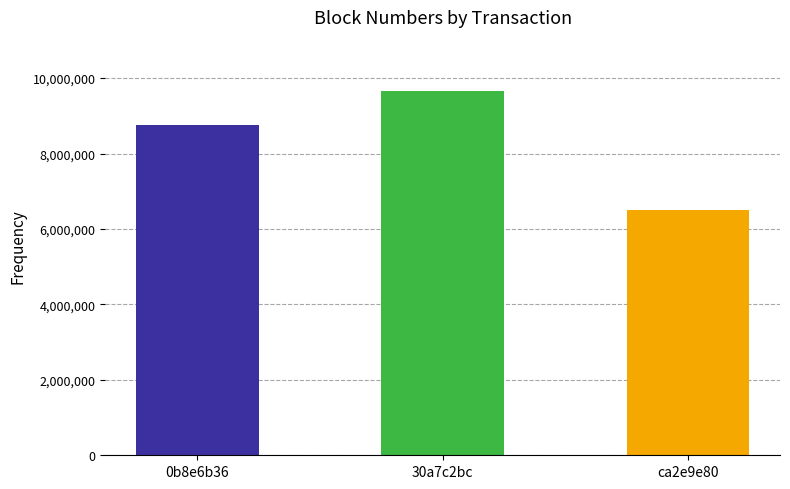

How many values are between 6511028 and 9645273?

3